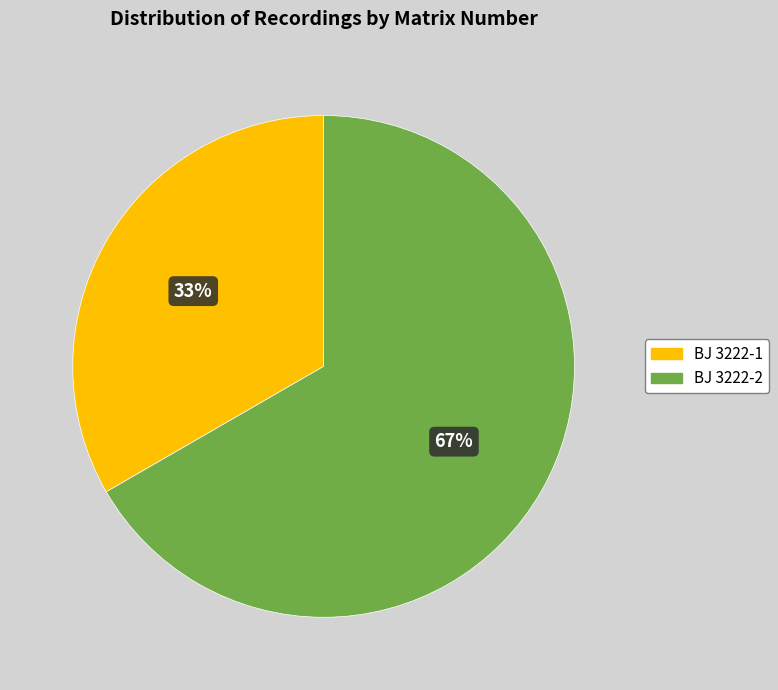

Is the sum of BJ 3222-2 and BJ 3222-1 greater than half?

Yes